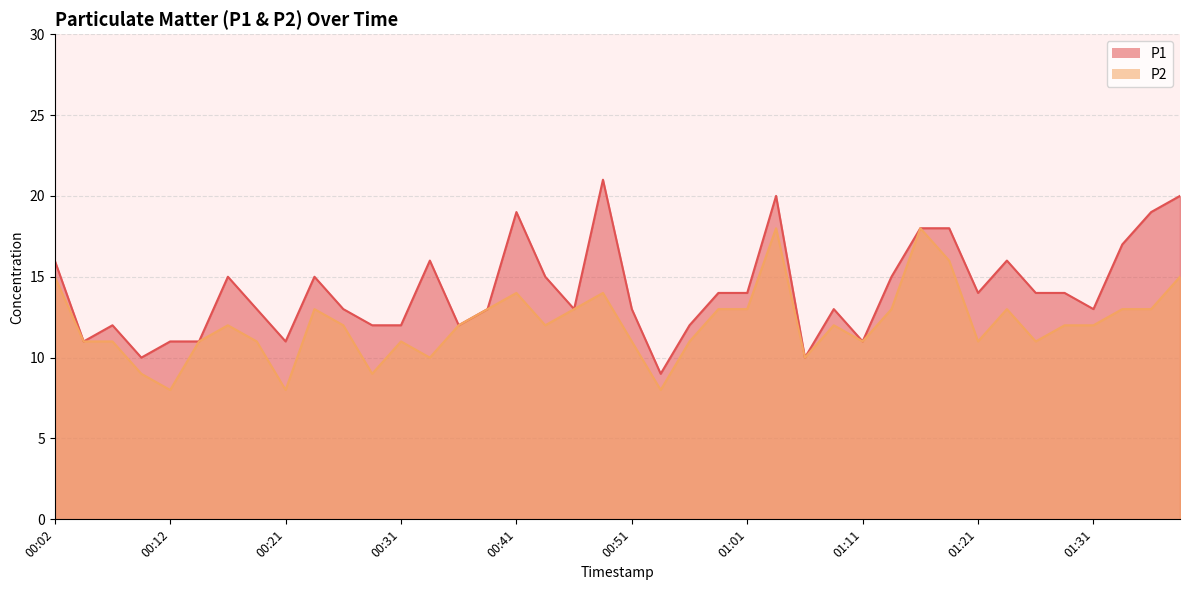

True or false: P1 and P2 cross at least once.

False